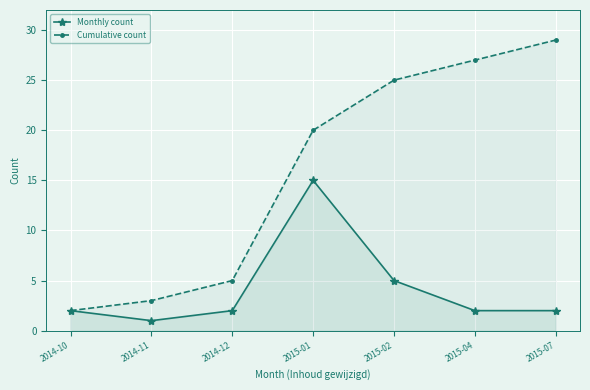

What is the label of the 6th point from the left?

2015-04